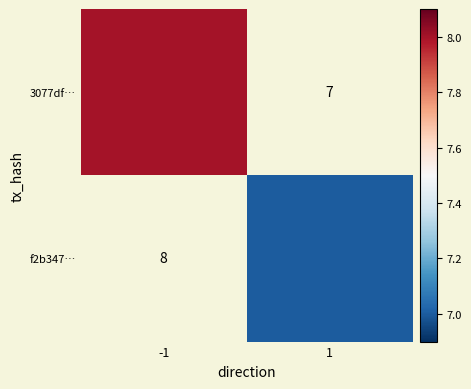

What is the maximum value for 3077df…?

8.0